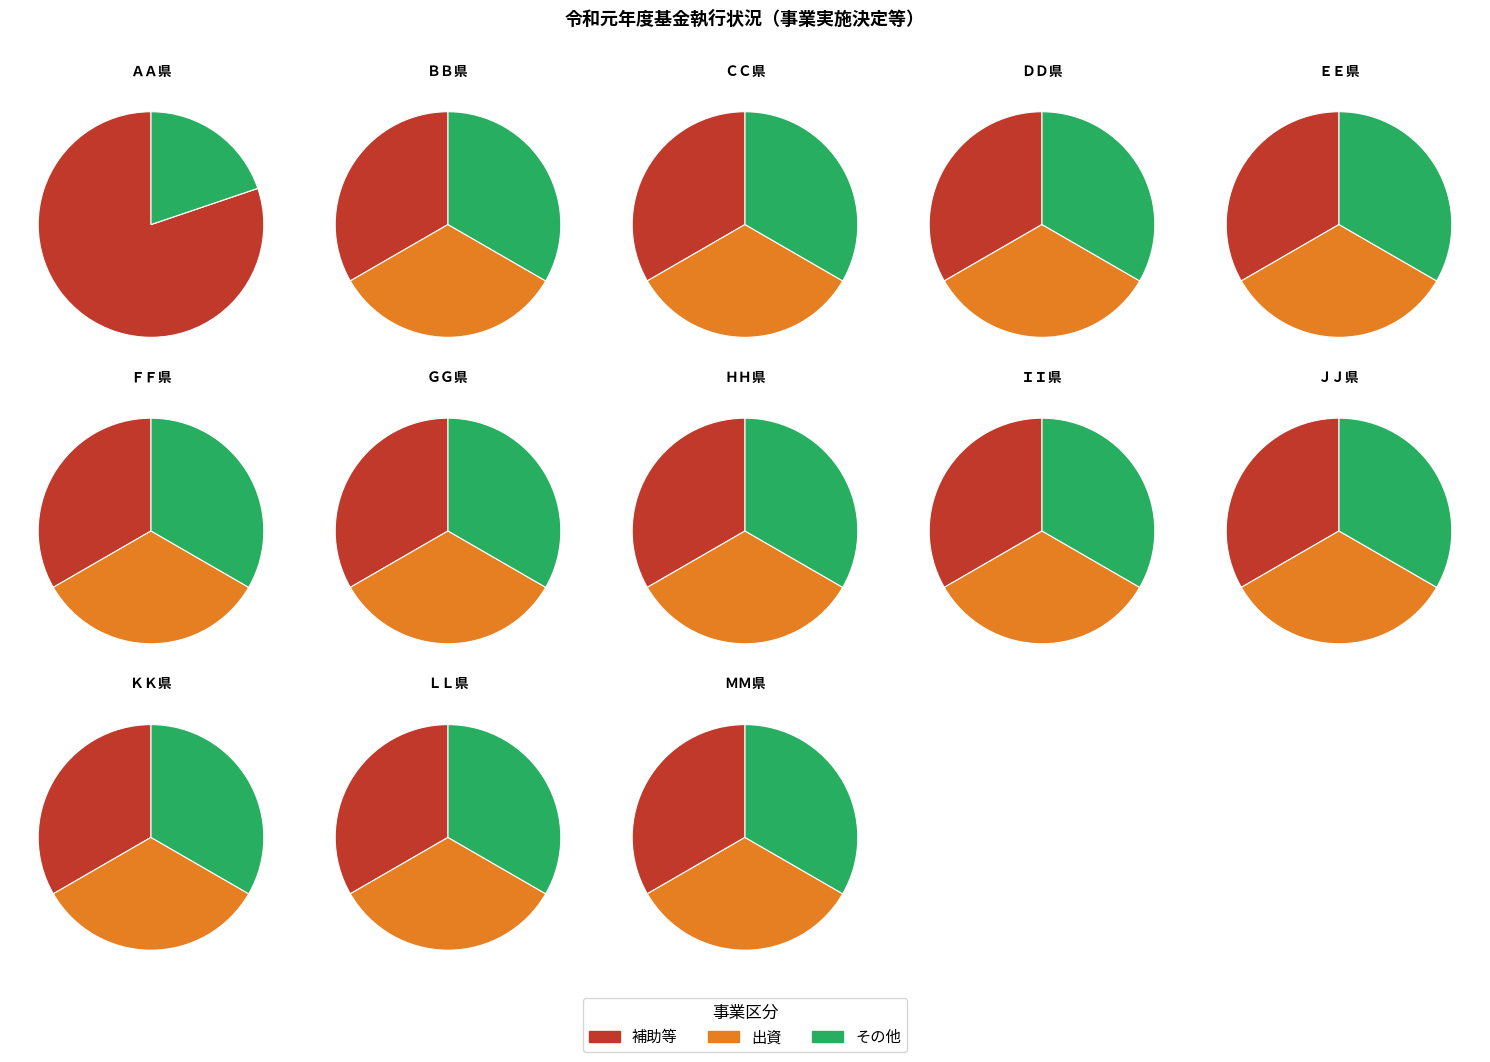

Is there any slice that represents more than half of the pie?

Yes